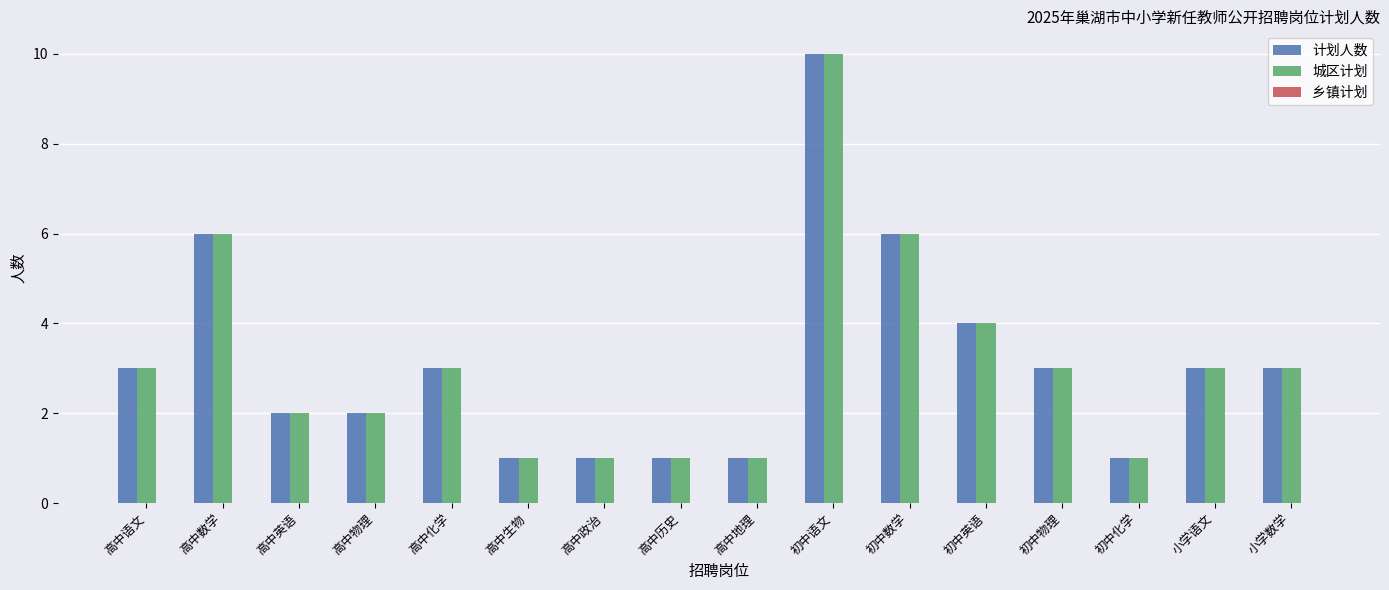

What is the difference between the maximum and minimum values in the 计划人数 series?

9